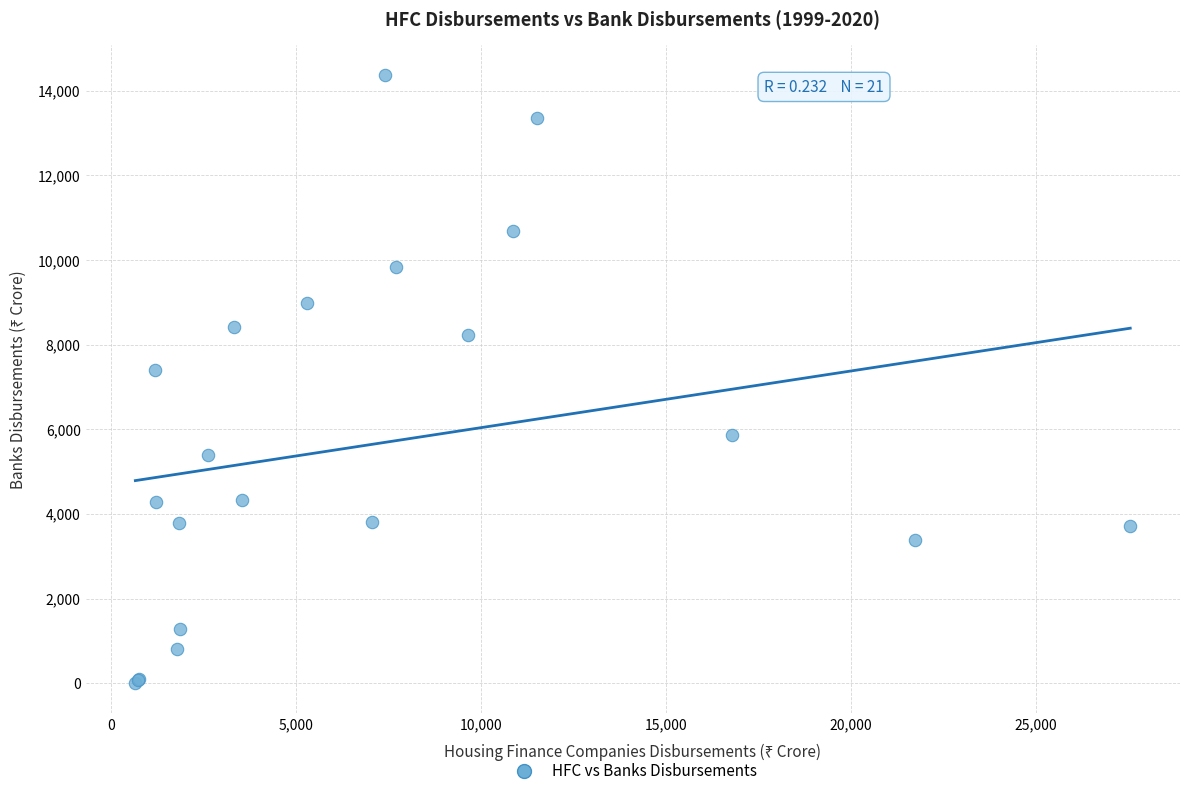

What Y value in the scatter plot is closest to 7184?

7398